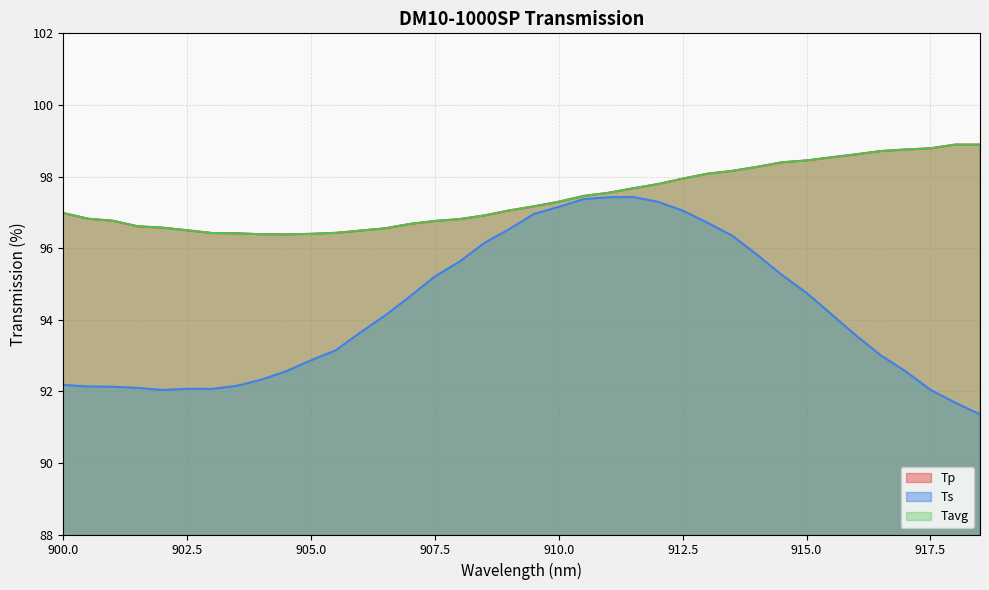

What is the minimum value for Ts?

91.4